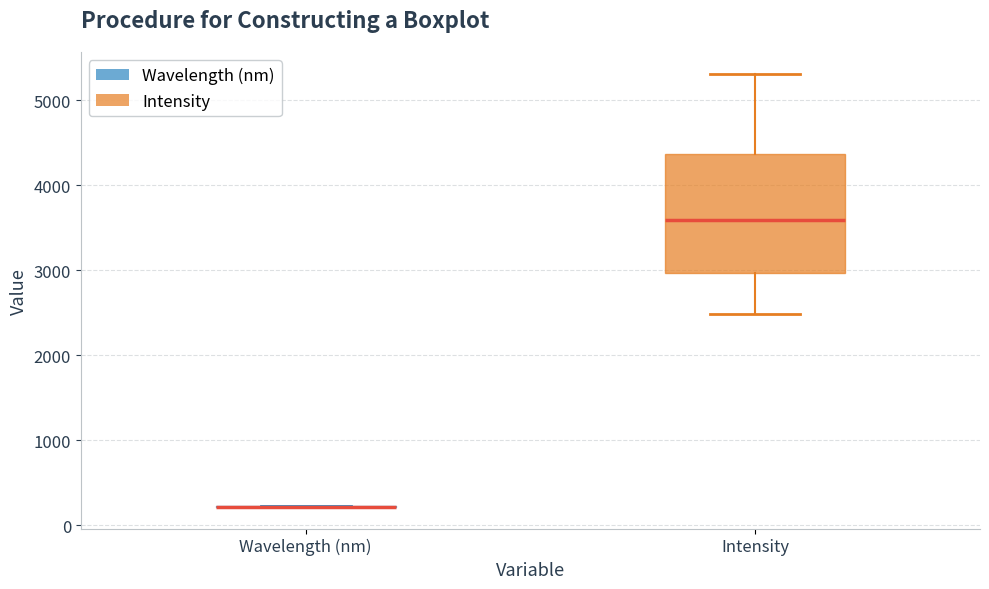

Reading left to right, transcribe this box plot: for each box, give where its median line is, the range the box spans, and where its two whiskers end, as read against the y-axis. The values are not printed on the chart, so give them approximately, as read against the axis.

Wavelength (nm): box collapsed to a line at 200, whiskers 200 to 200
Intensity: median 3600, box 3000 to 4400, whiskers 2500 to 5300